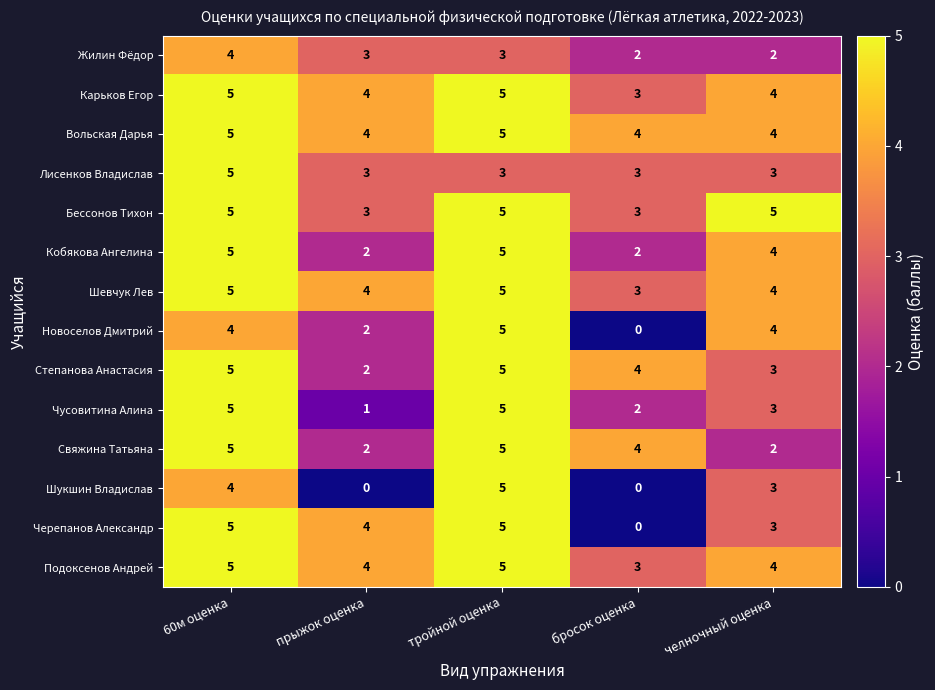

The Чусовитина Алина series shows 5 at 60м оценка. True or false?

True